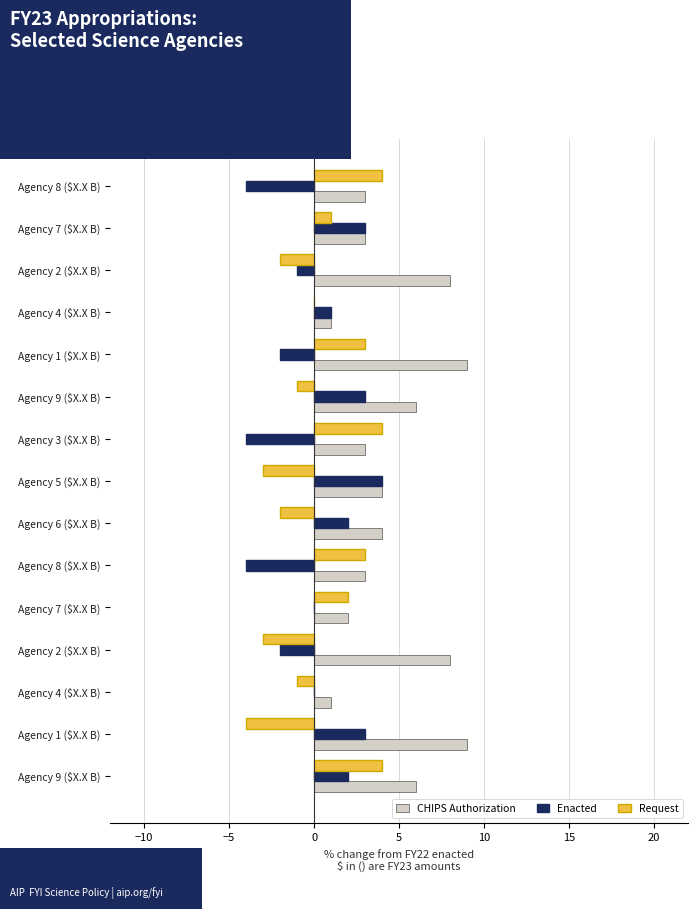

What are all the series names shown in the legend?

CHIPS Authorization, Enacted, Request